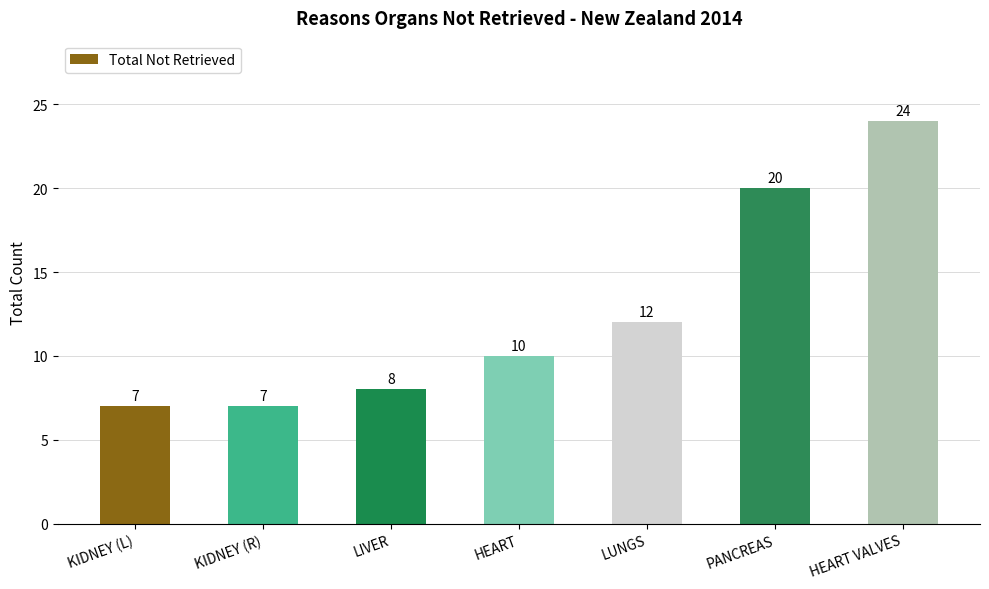

Reading left to right, transcribe all the data shown in this chart.

7	7	8	10	12	20	24